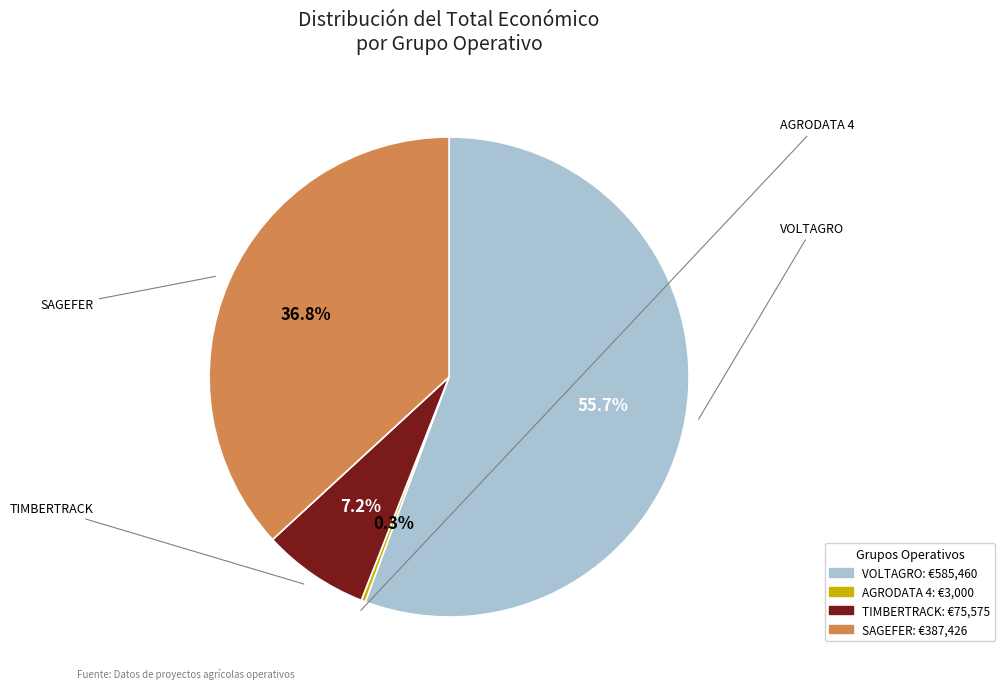

Is the sum of VOLTAGRO and AGRODATA 4 greater than half?

Yes